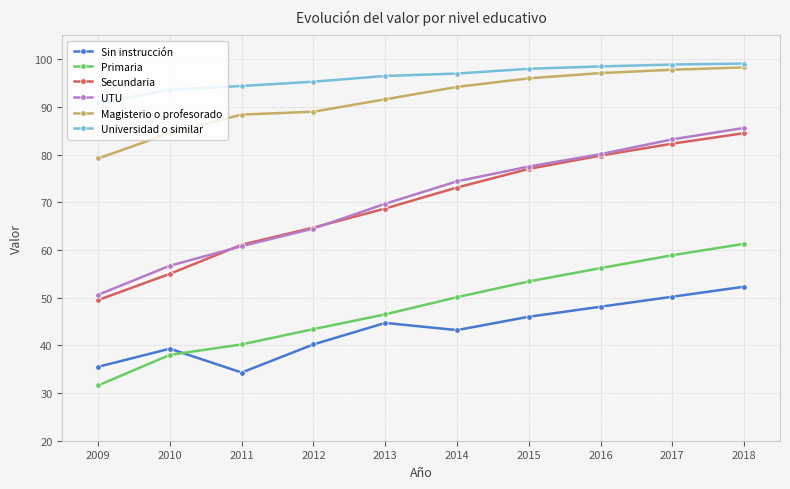

What is the total value across all series at 2010?

367.1